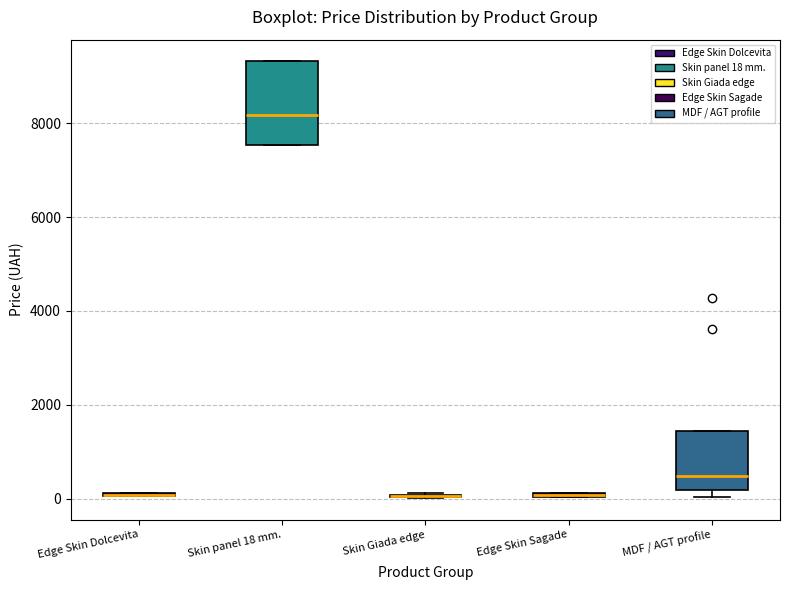

Which box is the tallest, from its lower edge to its upper edge?

Skin panel 18 mm.